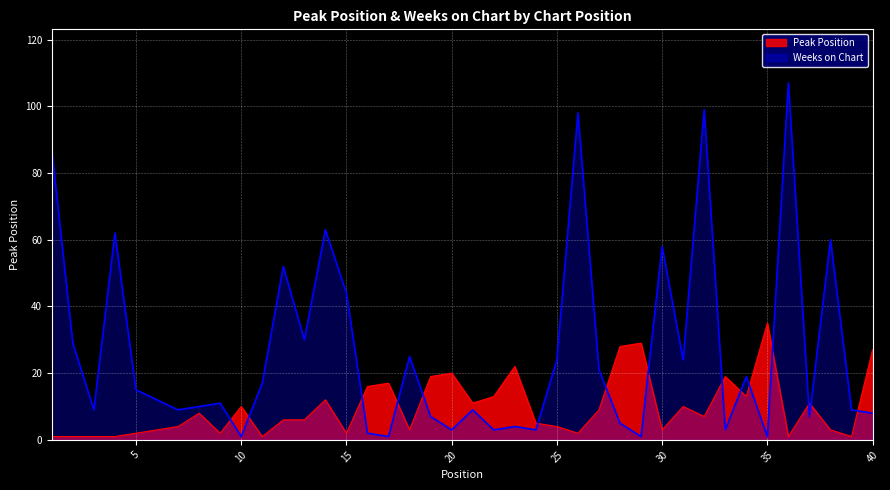

What is the sum of all Weeks on Chart values?

1052